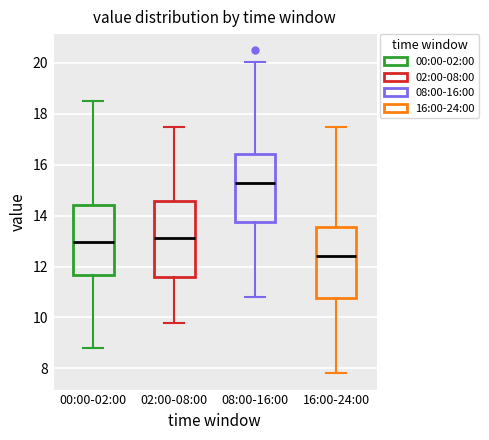

Reading left to right, read every box against the y-axis: the position of its median line, the range the box covers, and the ends of its whiskers. The values are not printed on the chart, so give them approximately, as read against the axis.

00:00-02:00: median 13.0, box 11.6 to 14.4, whiskers 8.8 to 18.6
02:00-08:00: median 13.2, box 11.6 to 14.6, whiskers 9.8 to 17.6
08:00-16:00: median 15.2, box 13.8 to 16.4, whiskers 10.8 to 20.0
16:00-24:00: median 12.4, box 10.8 to 13.6, whiskers 7.8 to 17.6